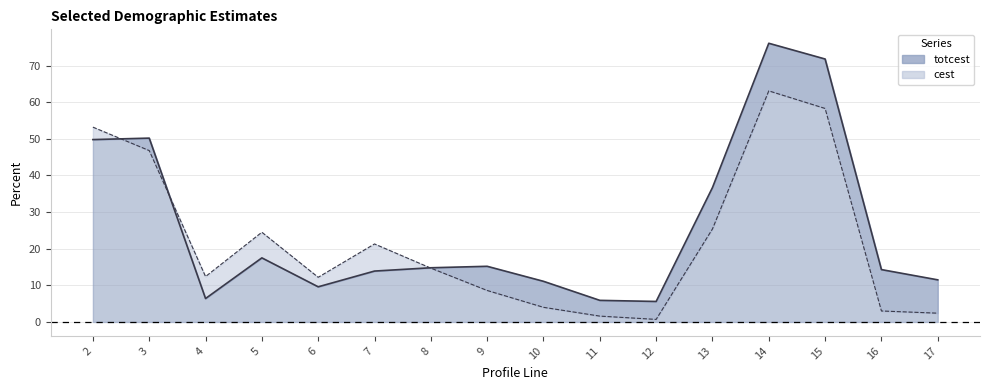

Which label corresponds to the largest value in the chart?

14